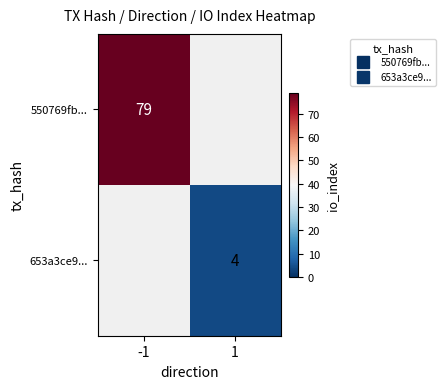

Between 1 and -1, which is larger?

-1